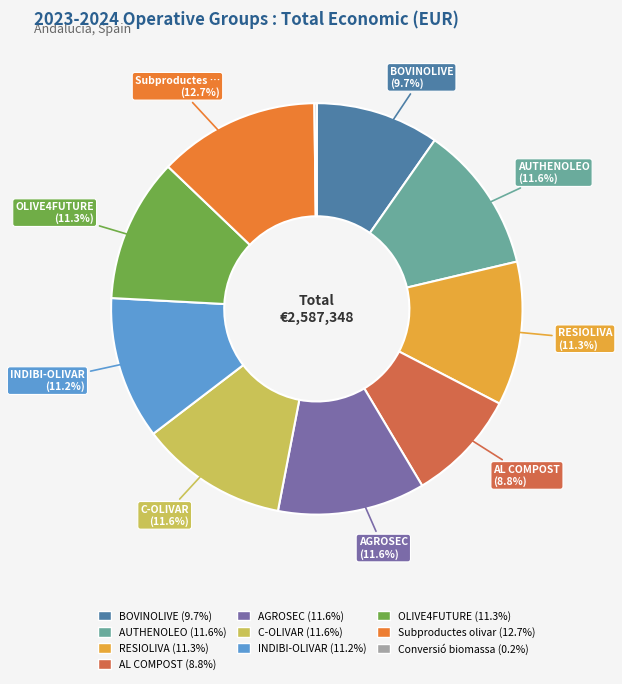

Do AGROSEC and C-OLIVAR together represent more than half of the pie?

No